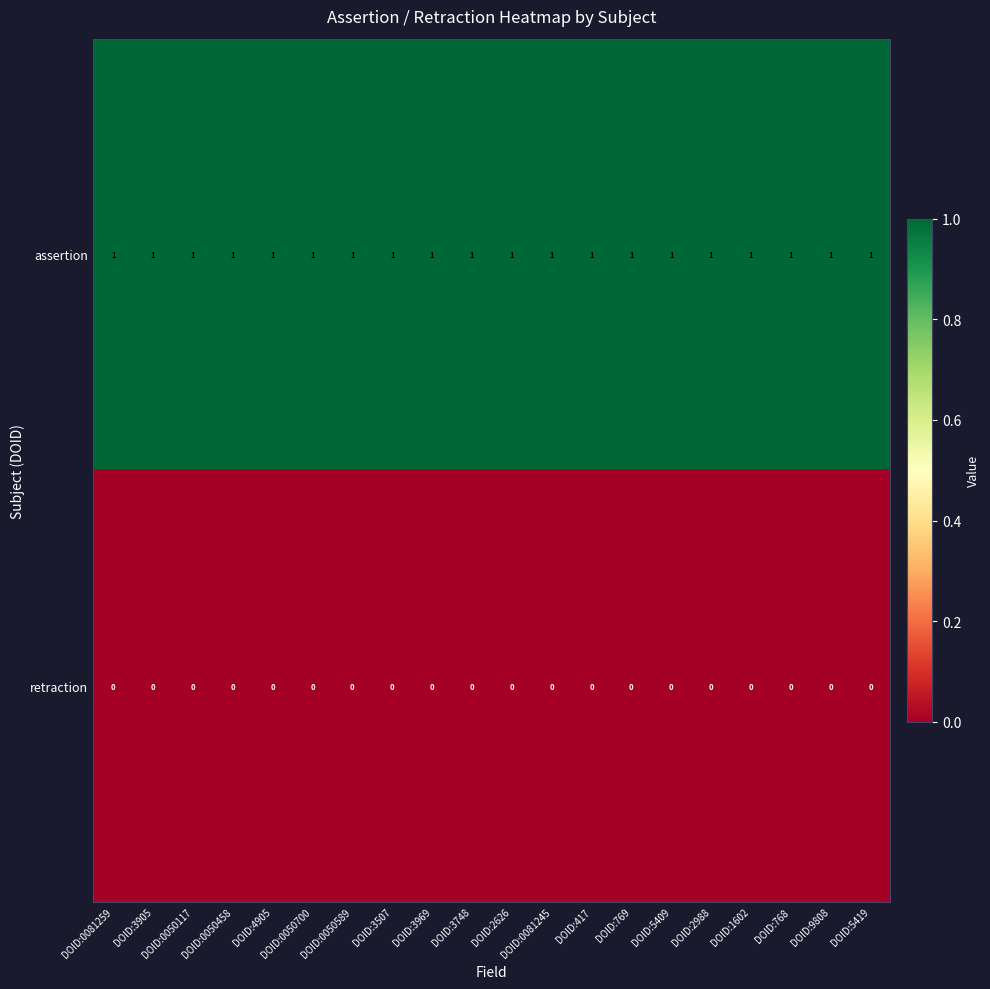

At DOID:0050589, list the series in order from smallest to largest.

retraction, assertion